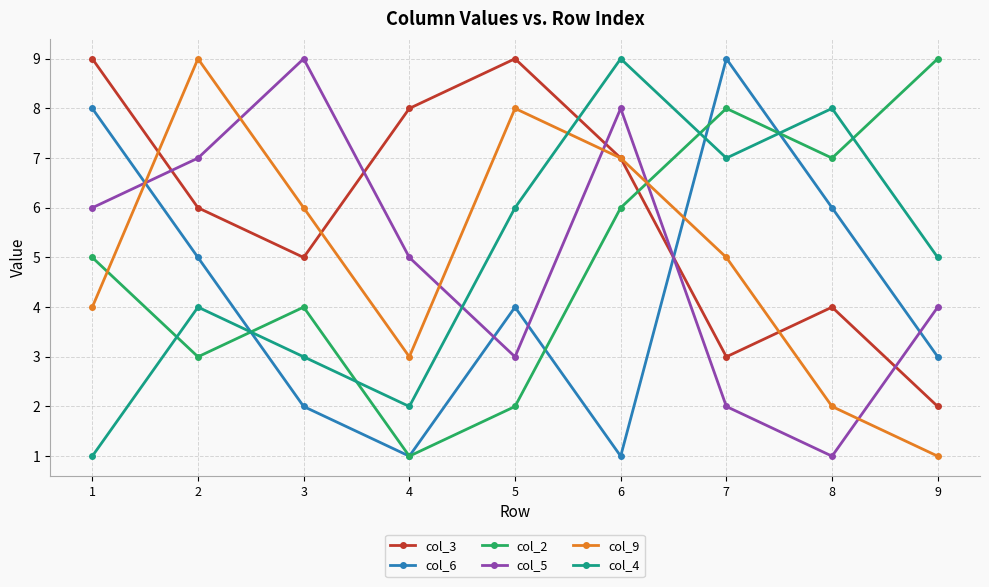

How many lines are shown in the chart?

6